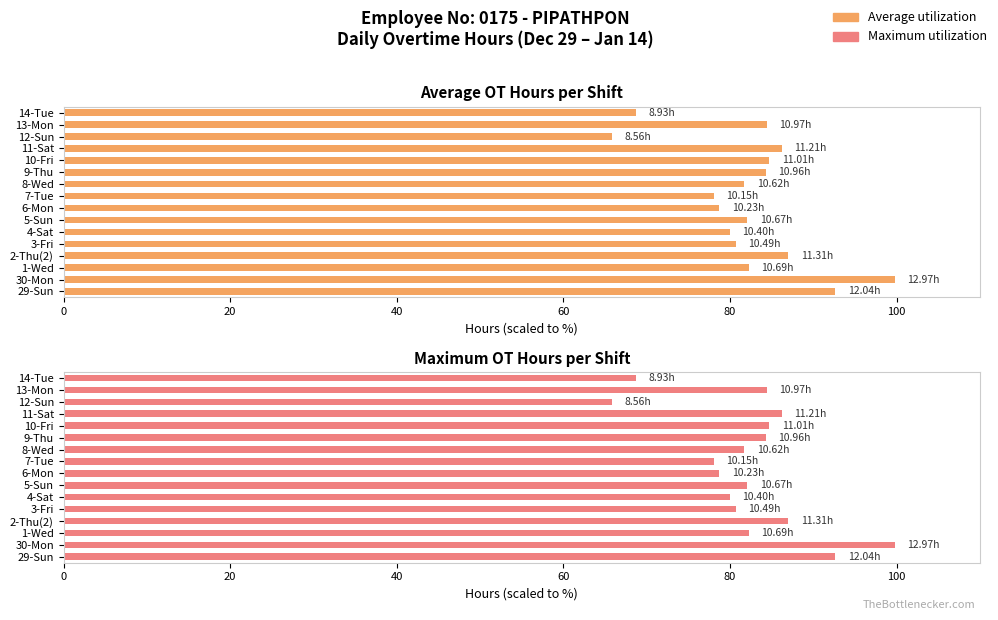

Does the chart contain stacked bars?

No